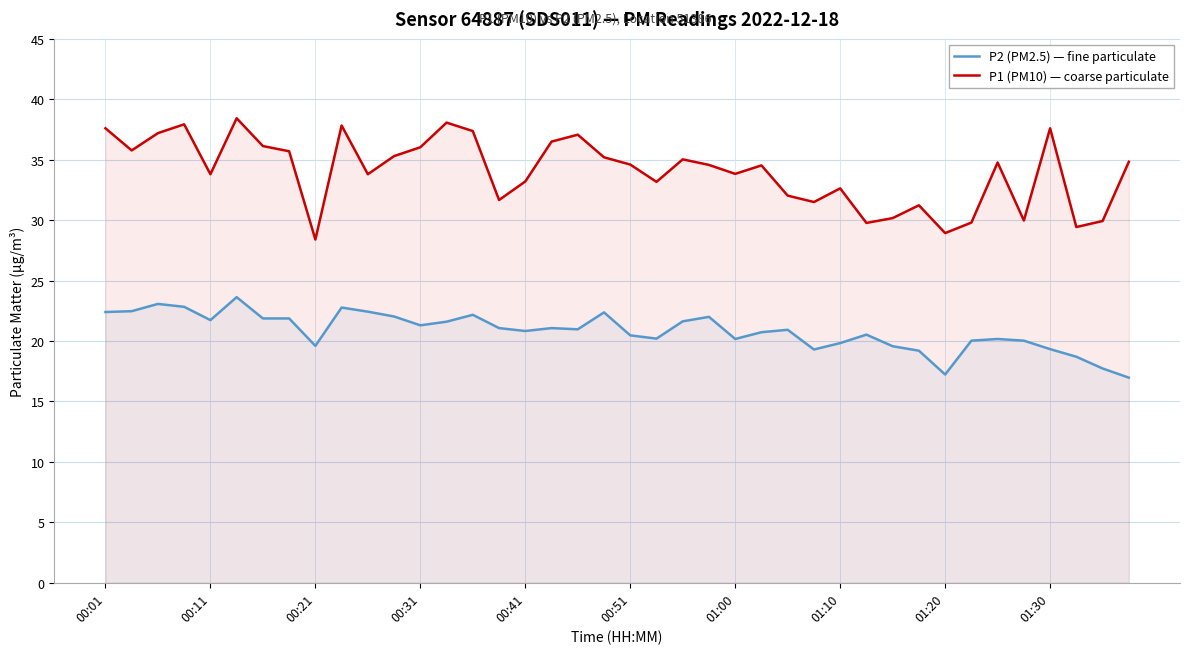

What is the difference between the maximum and minimum values in the P1 (PM10) — coarse particulate series?

10.0